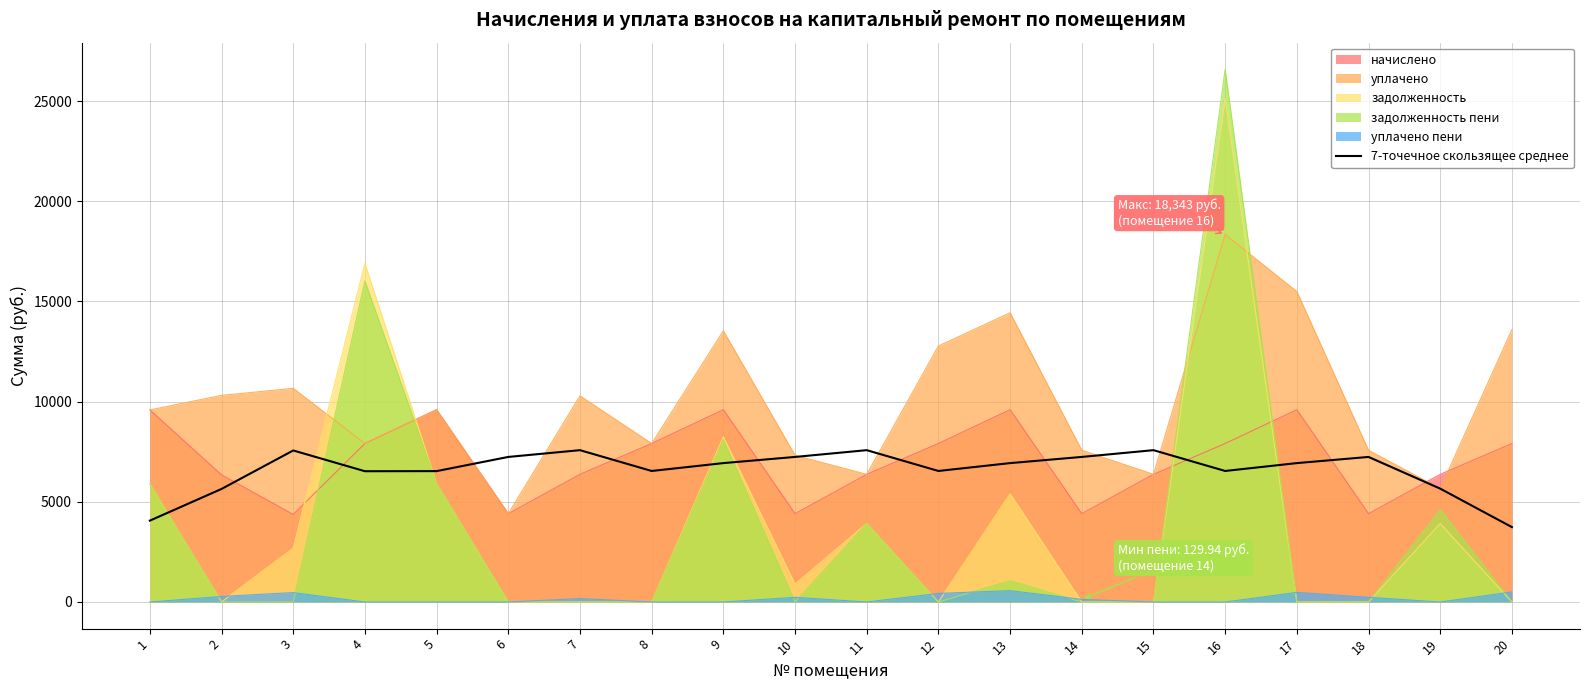

Does the chart display data point markers on the line(s)?

No